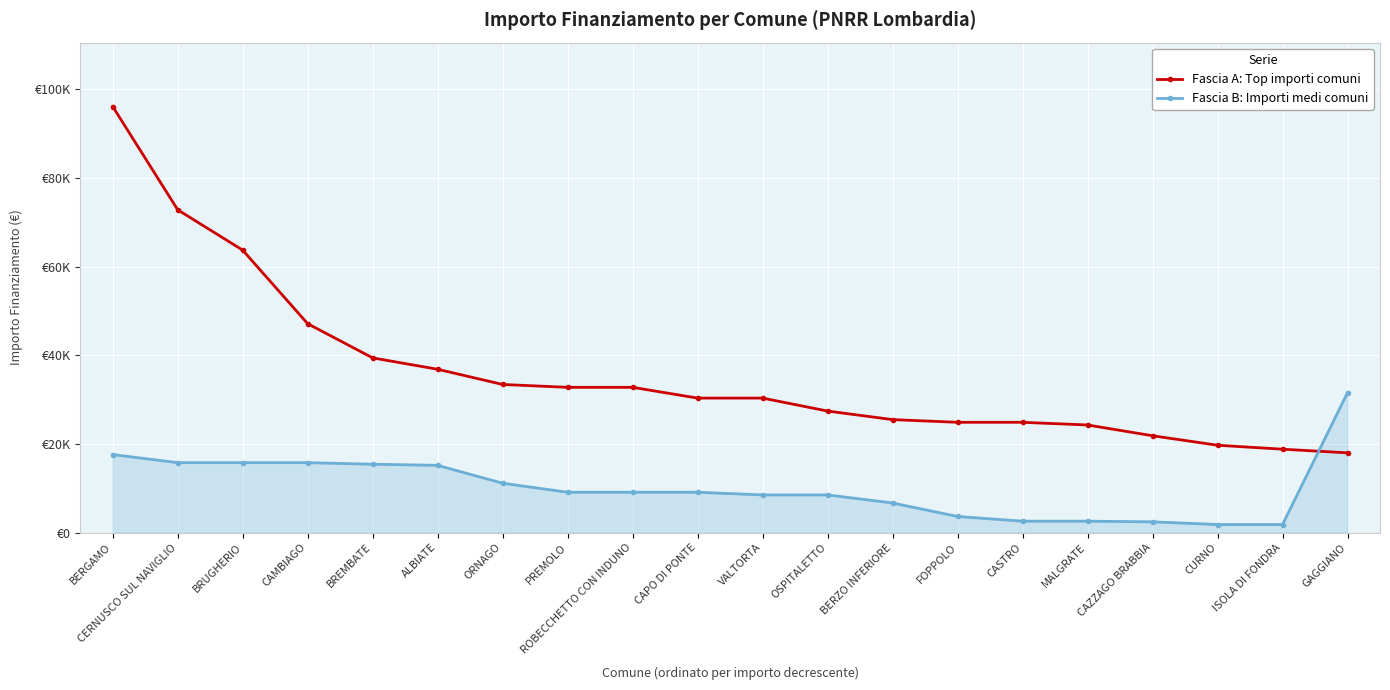

What is the total value across all series at CAPO DI PONTE?

39455